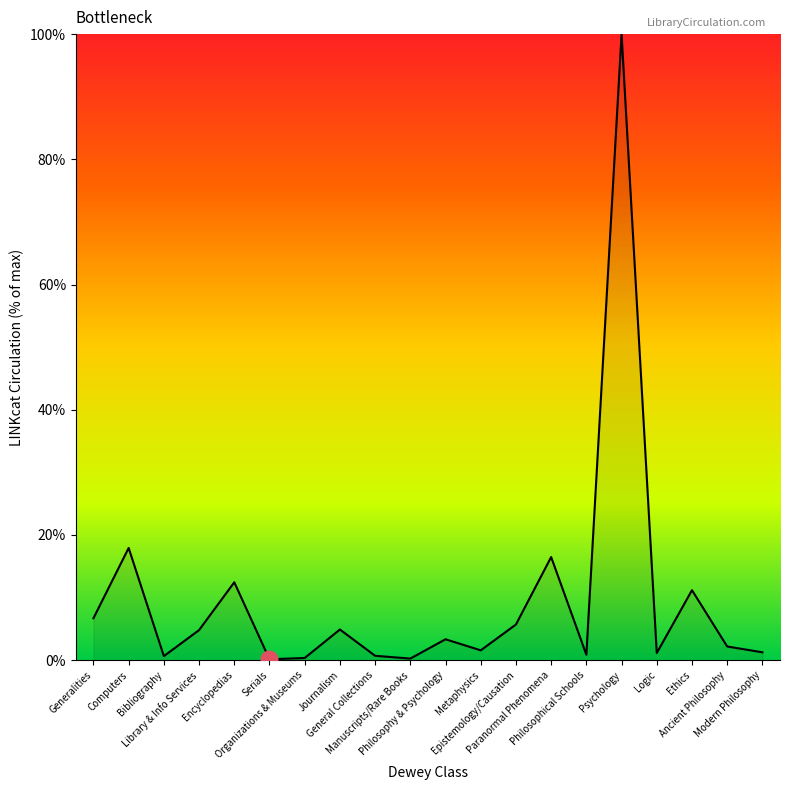

What is the difference between the maximum and minimum values?

99.9